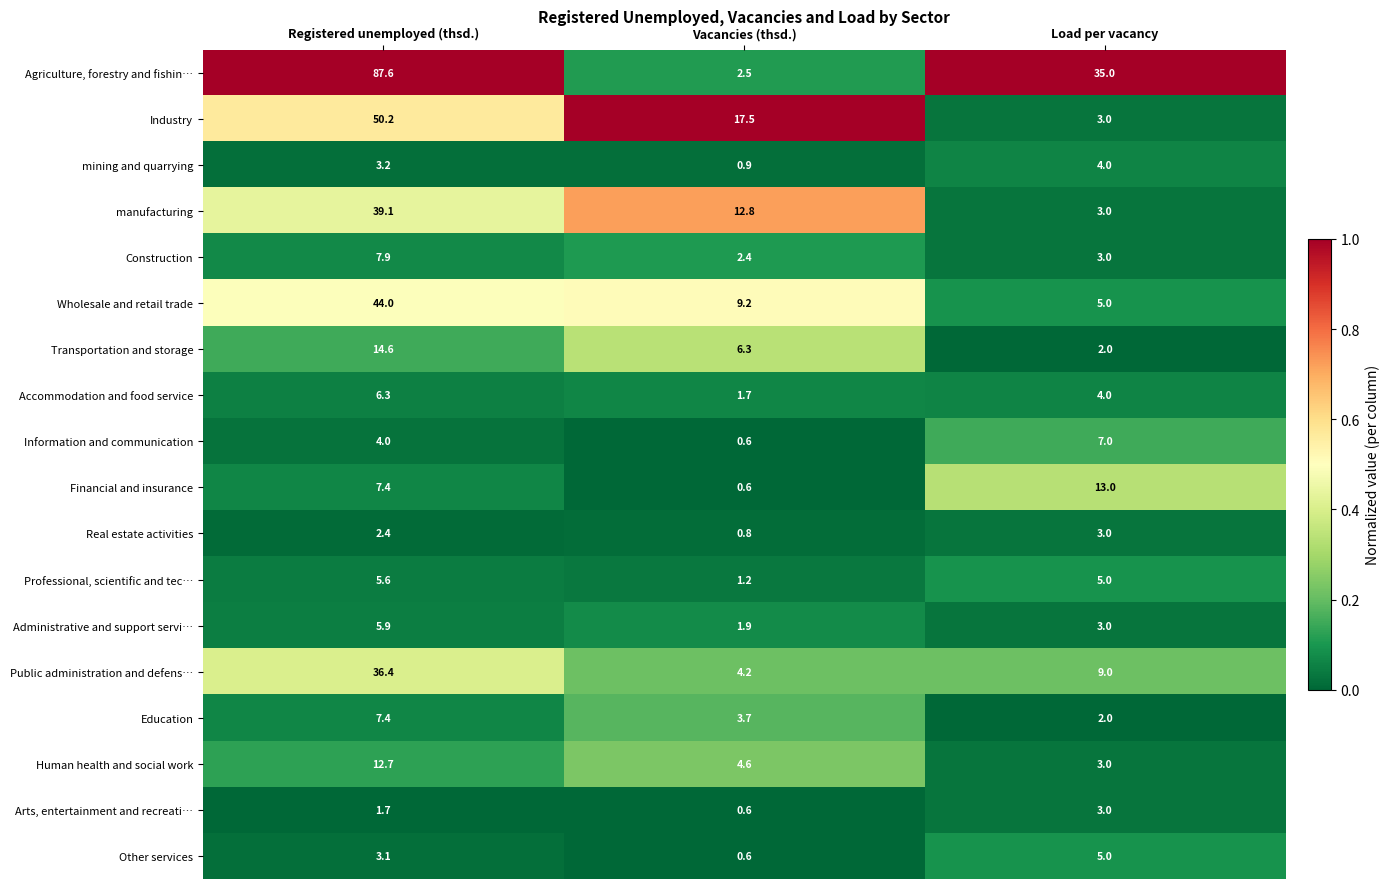

Read the Professional, scientific and tec… value at Registered unemployed (thsd.).

5.6